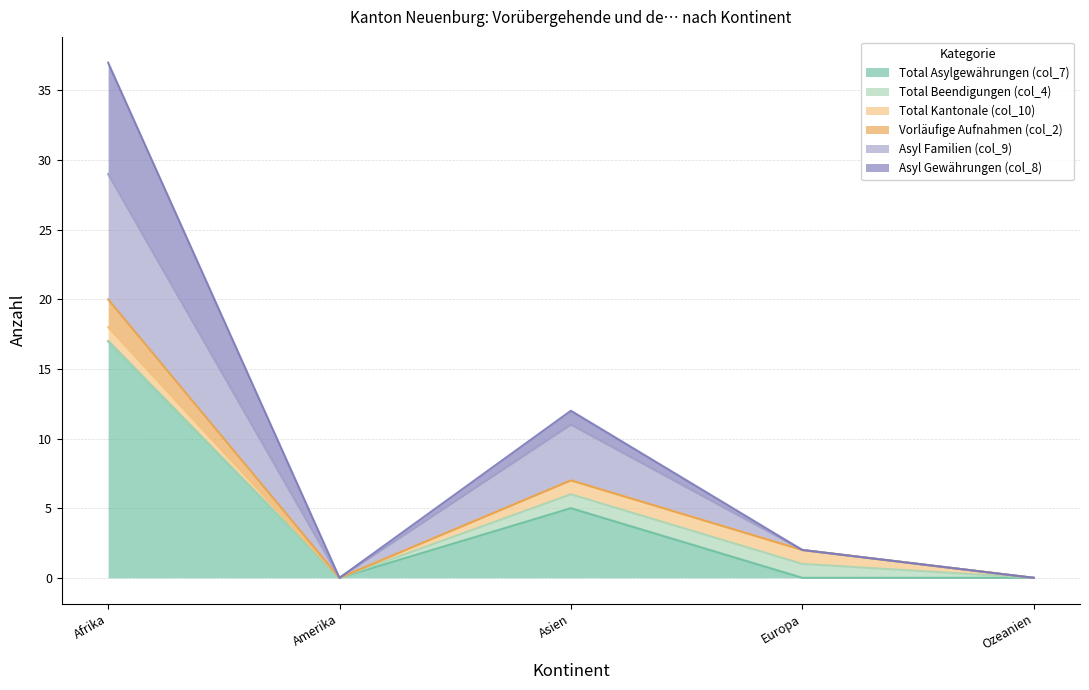

True or false: Total Asylgewährungen (col_7) has a value of 8 at Amerika.

False